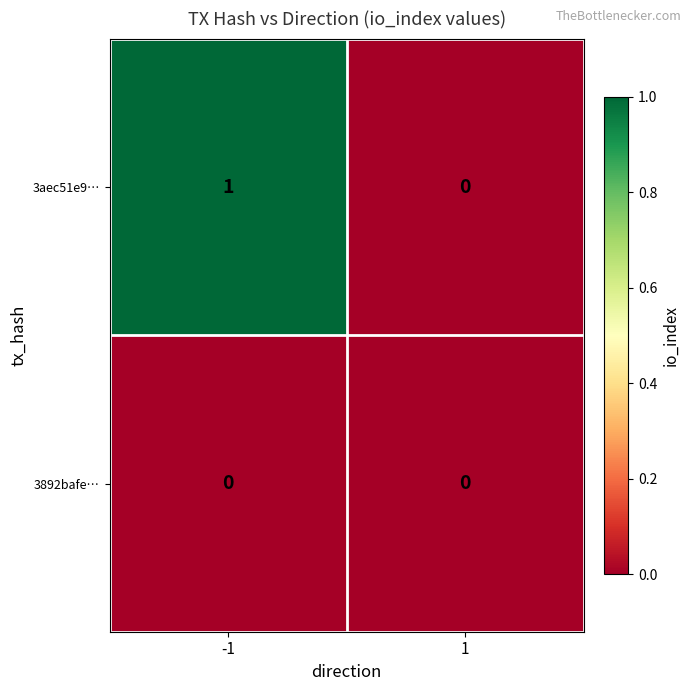

At which category is the sum across all series the highest?

-1